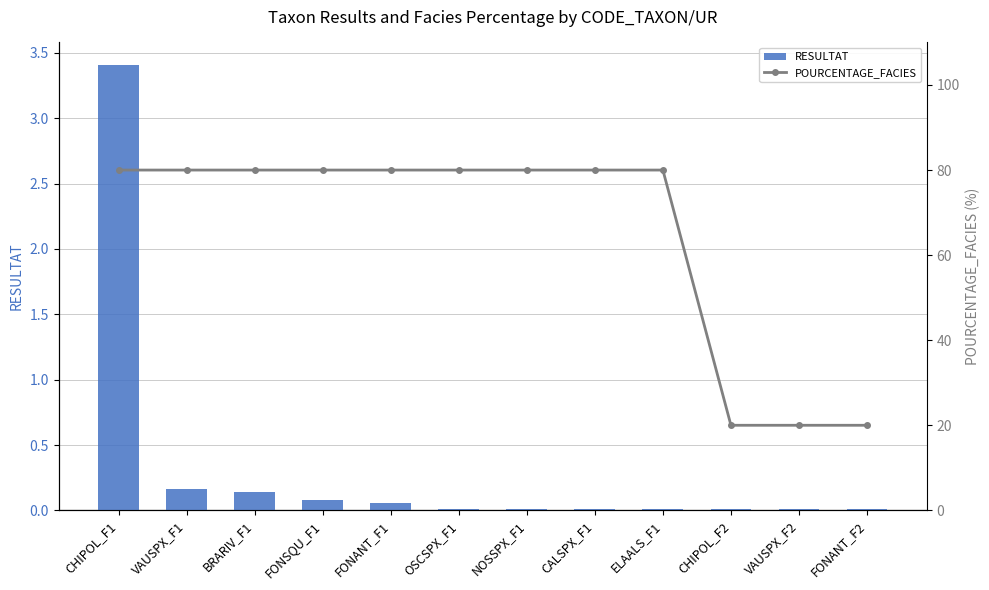

Is it true that POURCENTAGE_FACIES equals 20.0 at CHIPOL_F2?

True